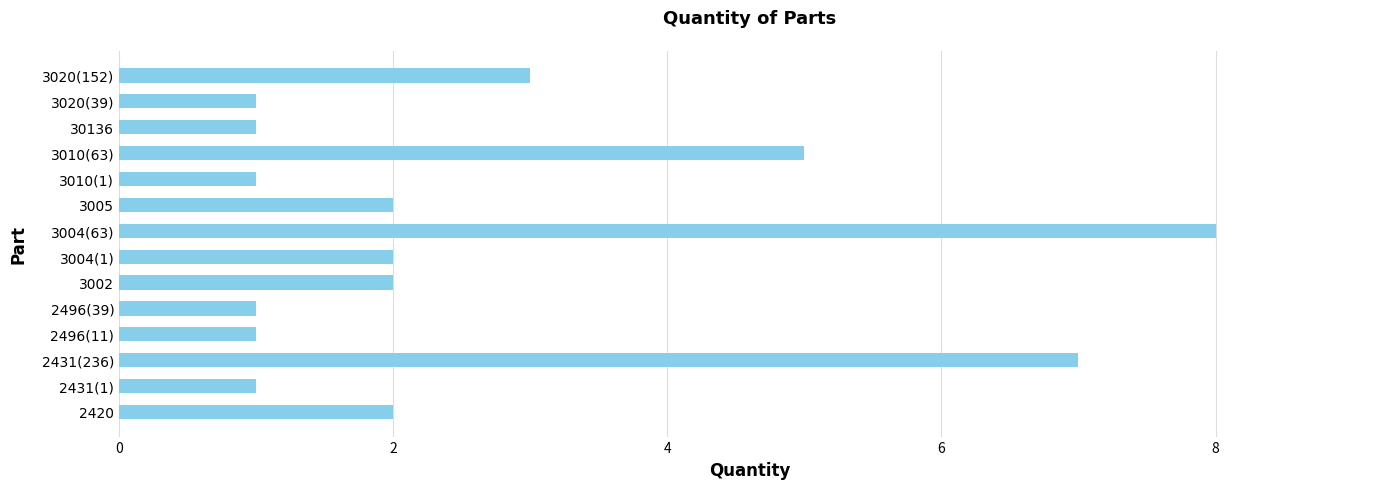

Which has a higher value, 3004(63) or 3010(1)?

3004(63)